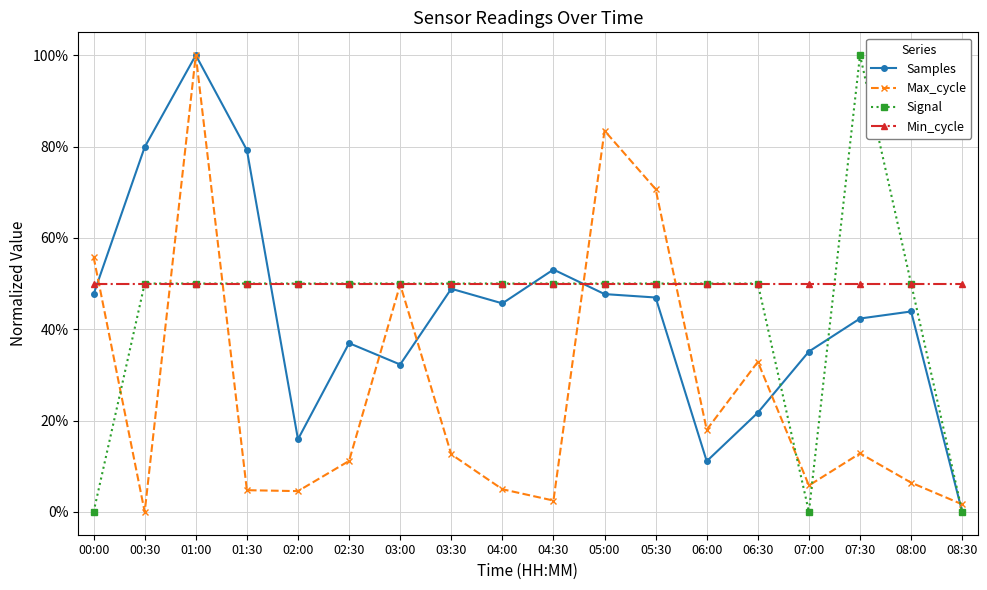

What is the label of the 10th point from the right?

04:00